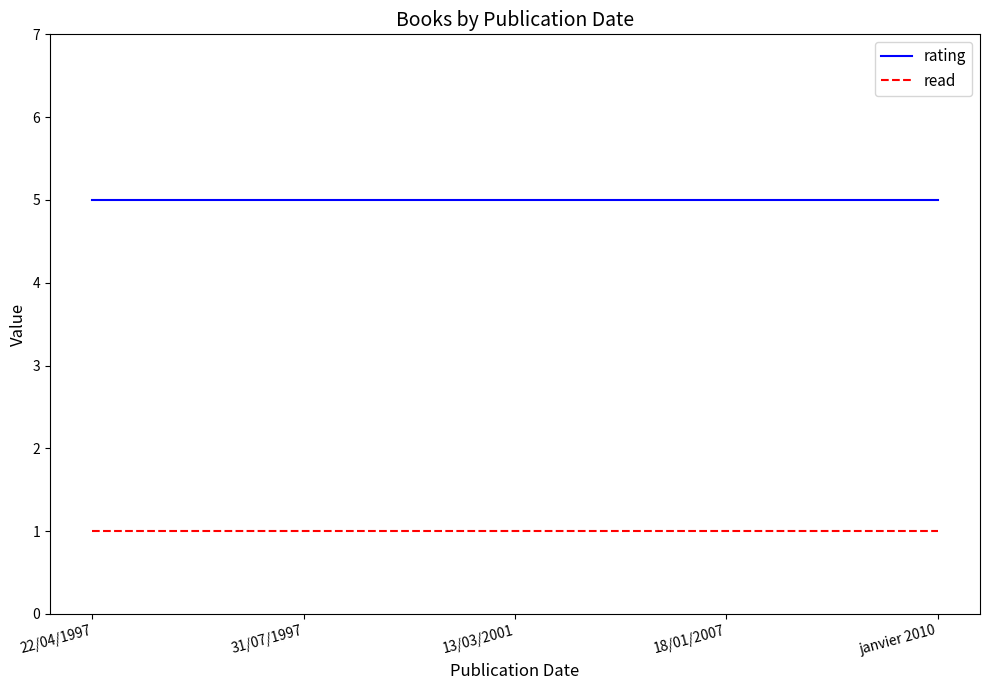

Does the chart have visible grid lines?

No